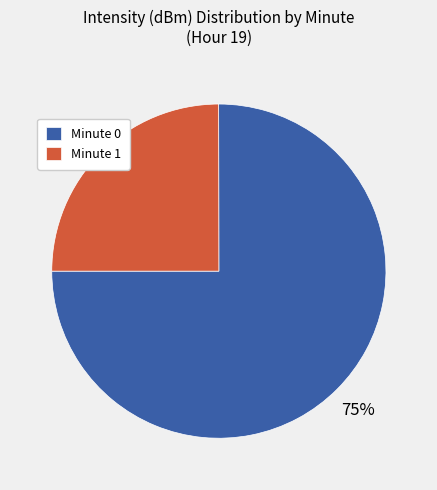

The Minute 0 slice represents 68% of the pie. True or false?

False